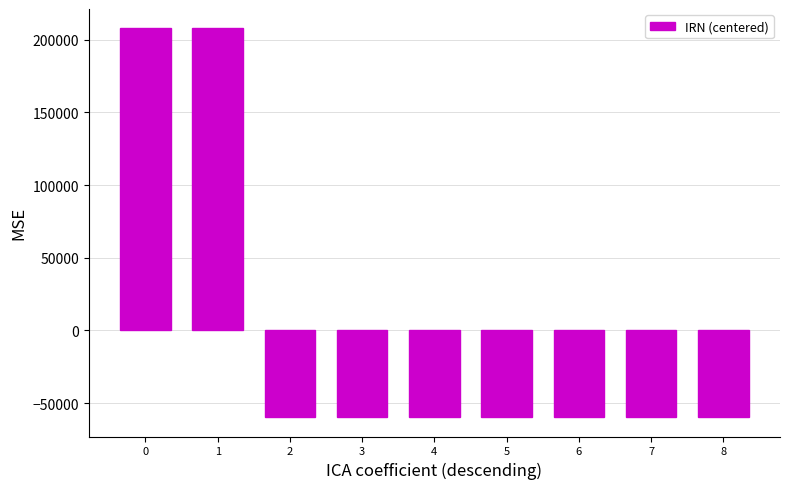

What is the value of the 9th bar from the left?

-59540.9